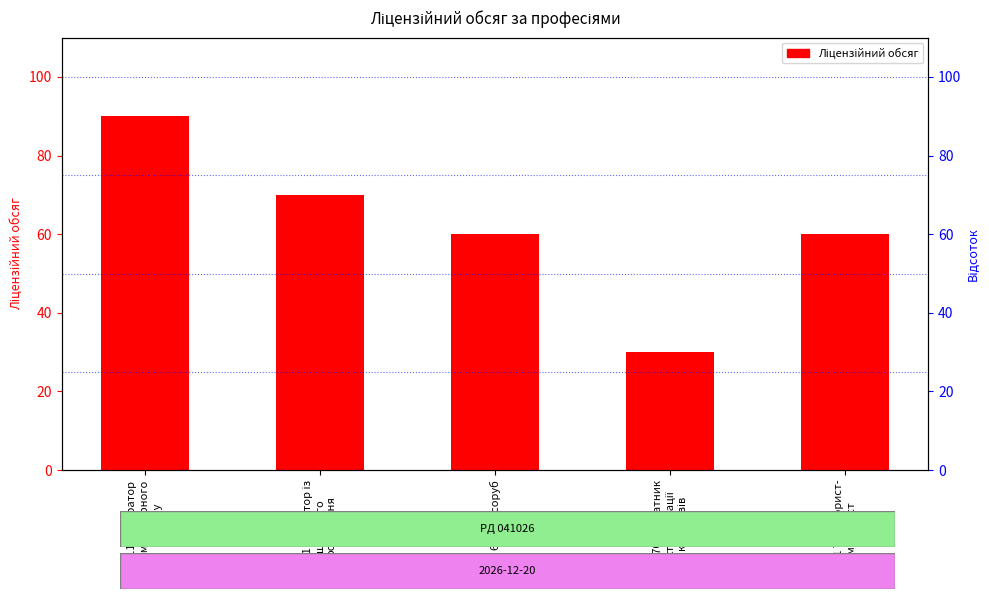

What is the sum of the values at 4112 Оператор
комп'ютерного
набору and 8270 Апаратник
стерилізації
консервів?

120